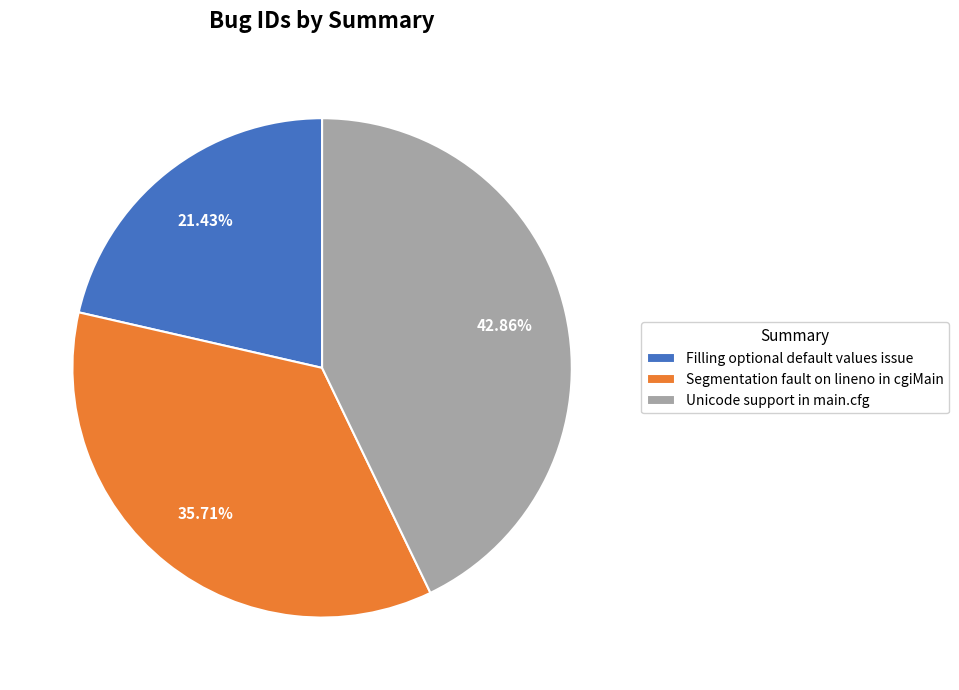

Which has a higher value, Segmentation fault on lineno in cgiMain or Unicode support in main.cfg?

Unicode support in main.cfg